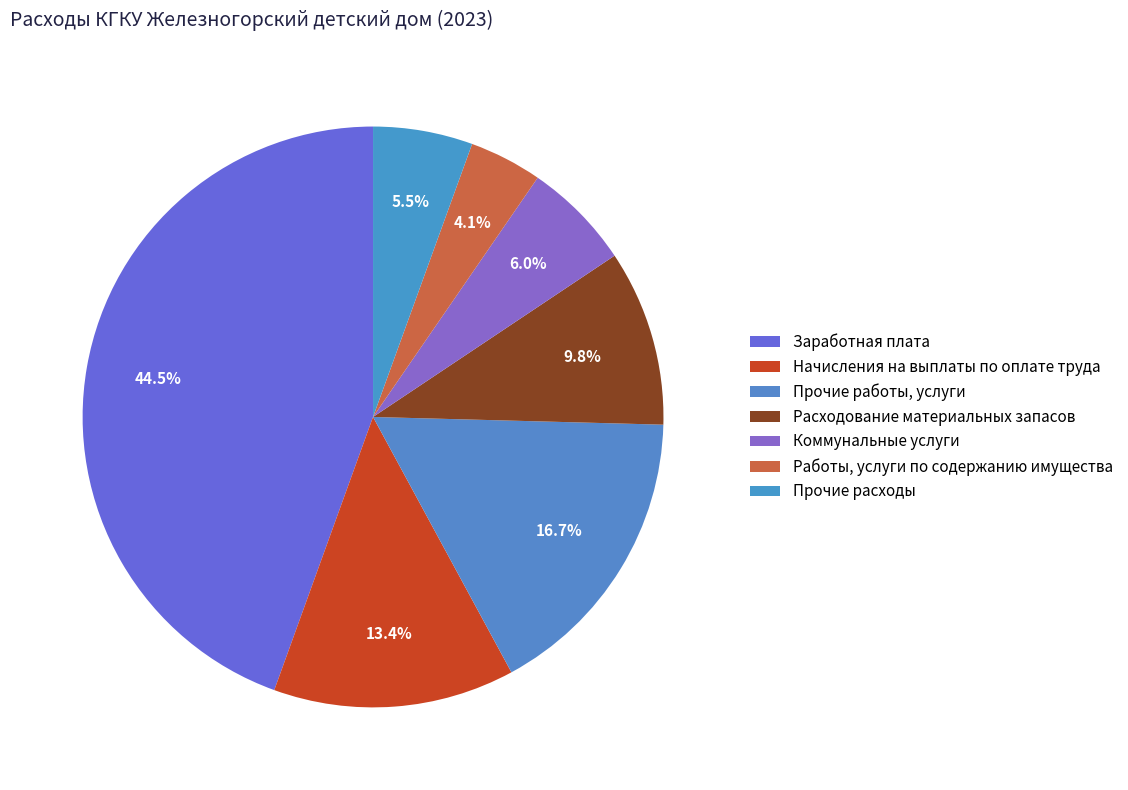

Count the number of slices in the pie.

7